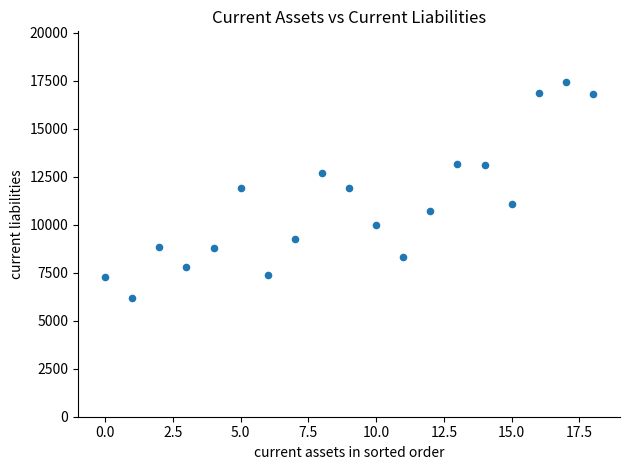

What is the range of Y values (max minus min)?

11252